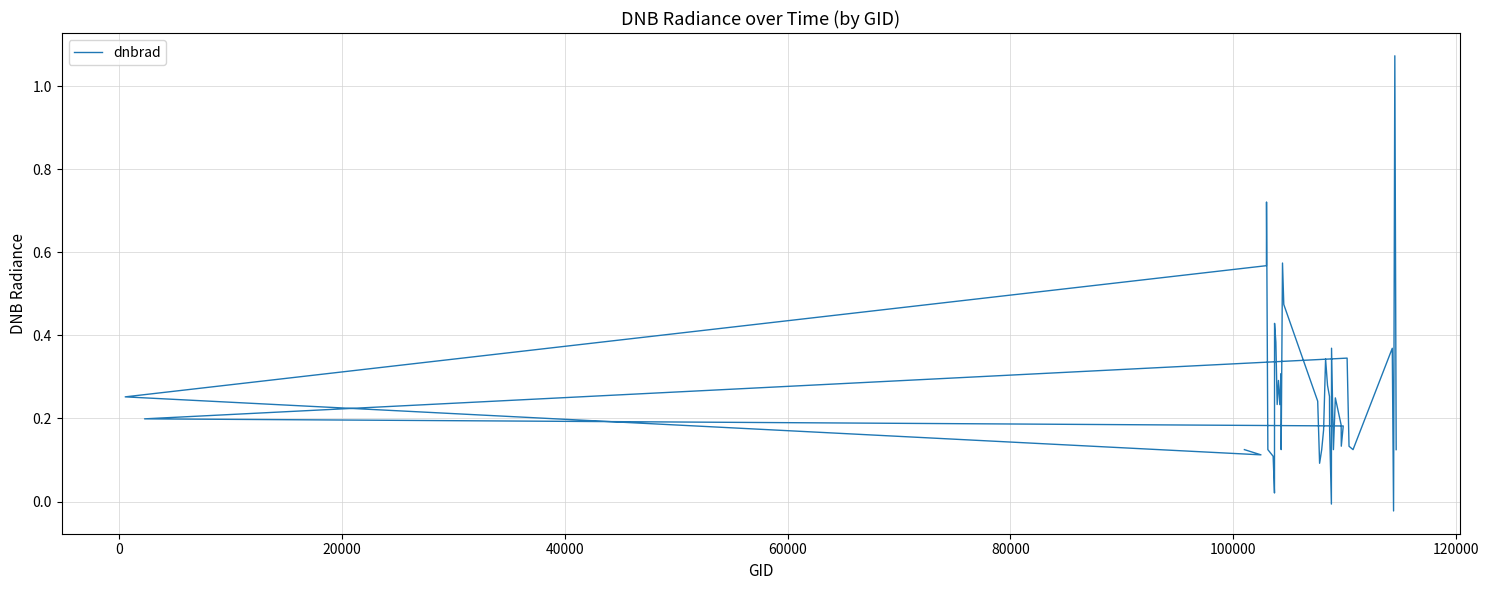

How many lines are shown in the chart?

1